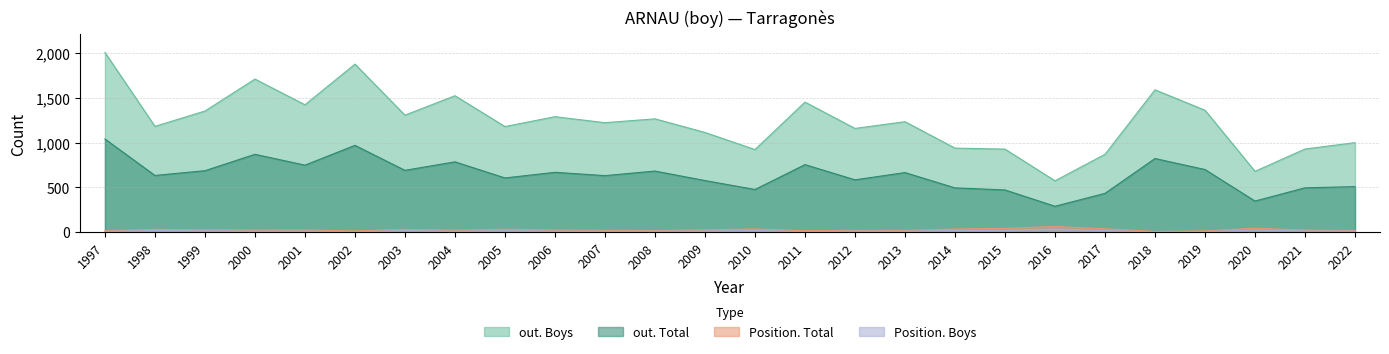

What is the difference between the highest and lowest values at 2002?

1872